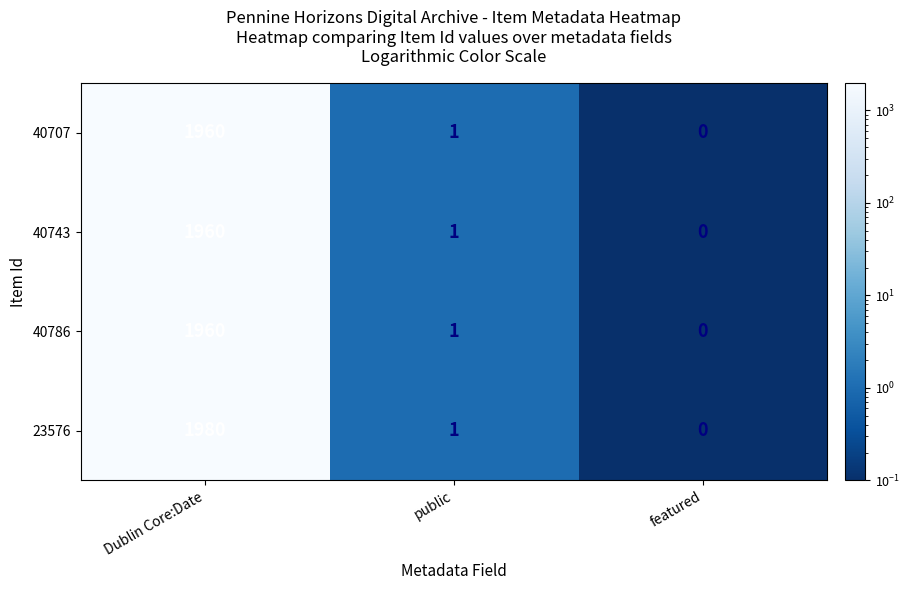

What is the spread (max minus min) of values at Dublin Core:Date?

20